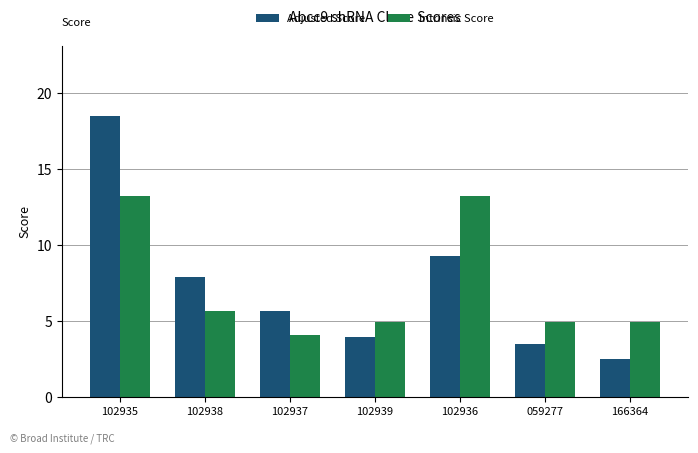

How many values in the Adjusted Score series are below 5?

3